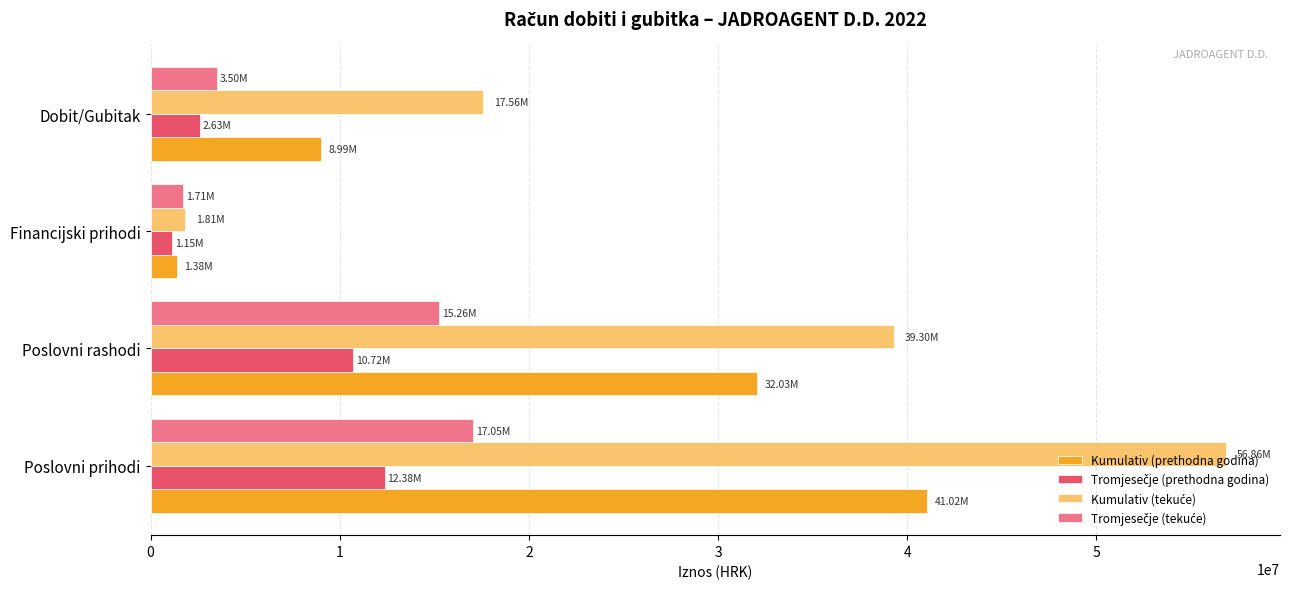

Rank the categories by Kumulativ (prethodna godina) value from lowest to highest.

Financijski prihodi, Dobit/Gubitak, Poslovni rashodi, Poslovni prihodi